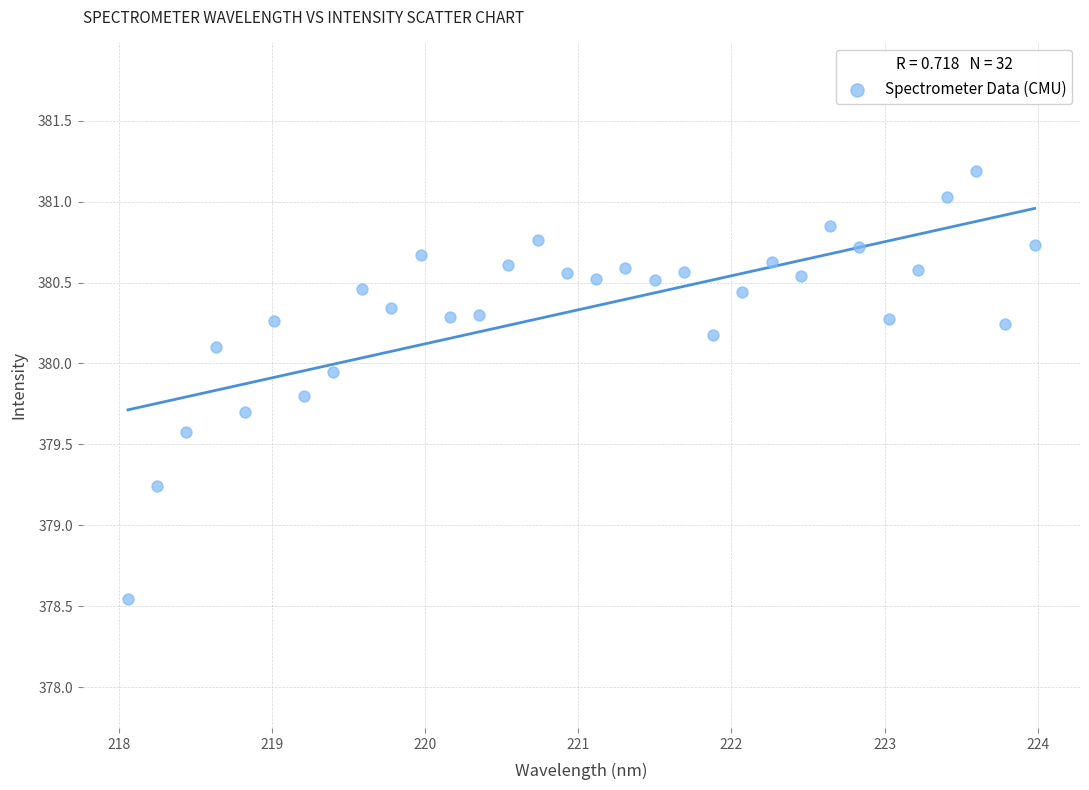

What is the range of X values (max minus min)?

5.9